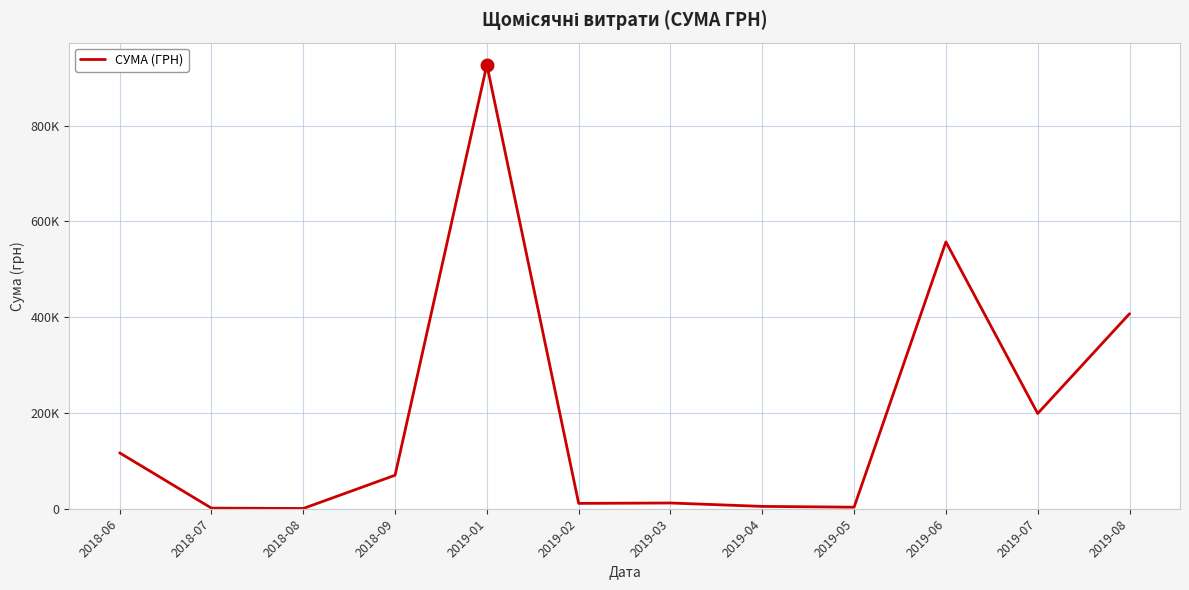

Does the chart have visible grid lines?

Yes